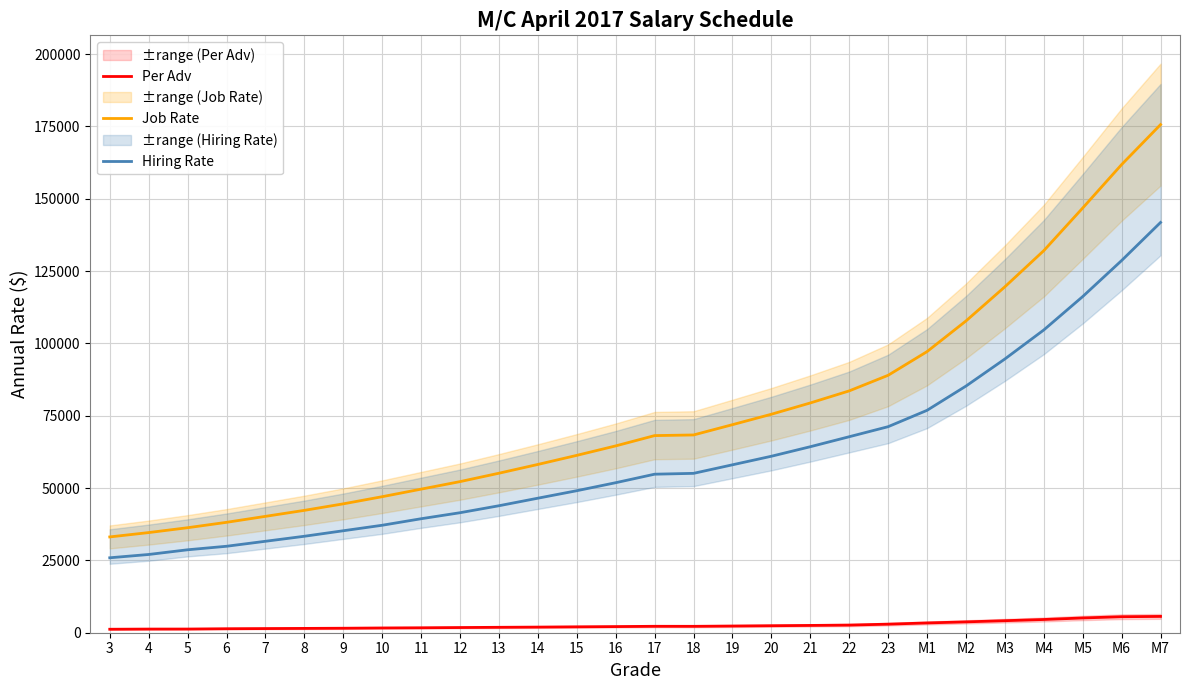

What is the spread (max minus min) of values at M1?

93775